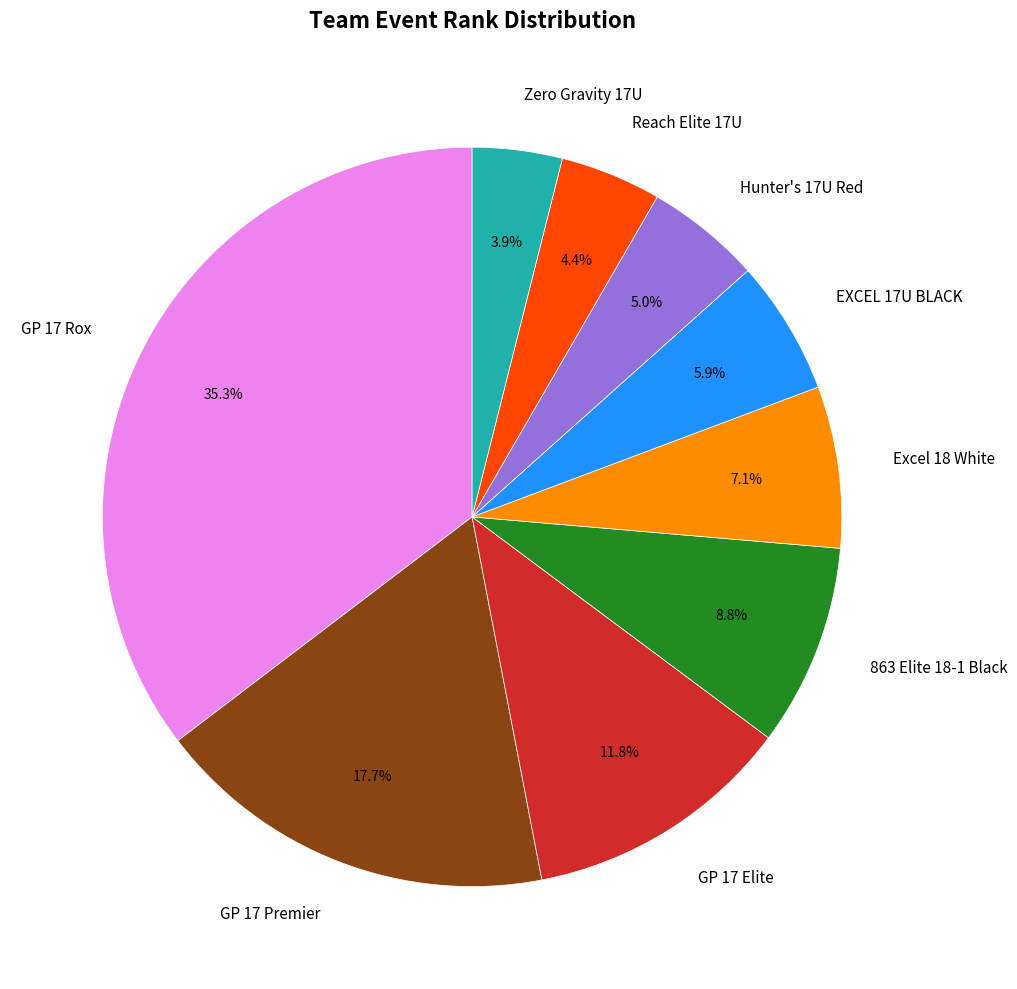

Is EXCEL 17U BLACK the majority of the pie?

No